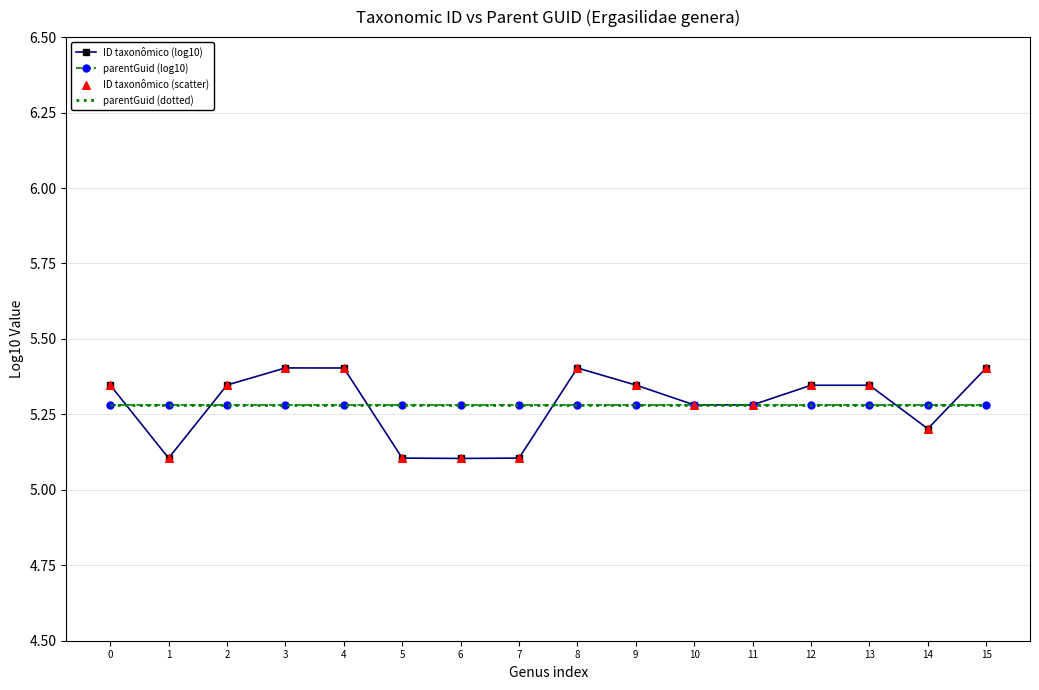

What are all the series names shown in the legend?

ID taxonômico (log10), parentGuid (log10), parentGuid (dotted), ID taxonômico (scatter)